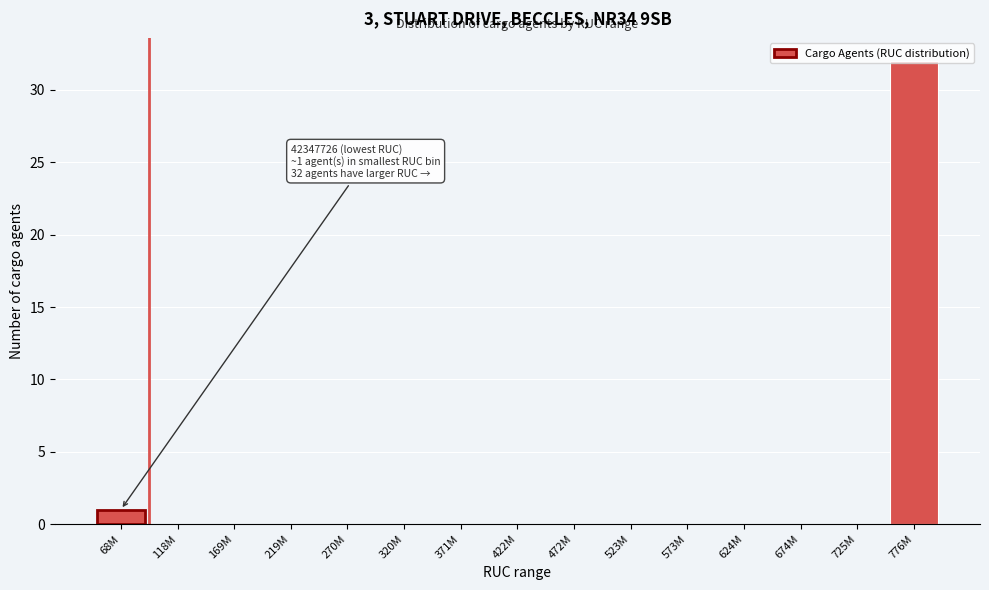

What is the sum of all values?

33